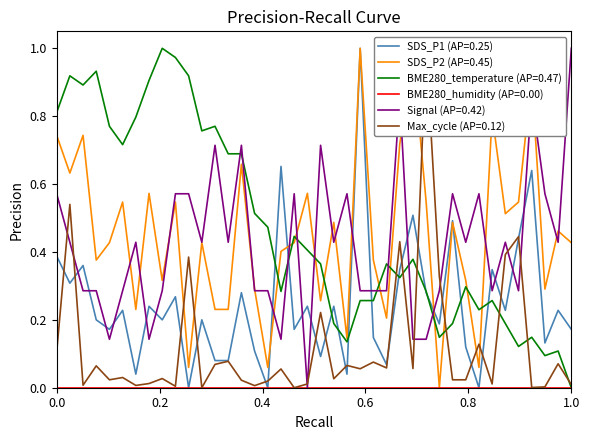

Which series ends up on top after the final intersection of Signal (AP=0.42) and BME280_temperature (AP=0.47)?

Signal (AP=0.42)